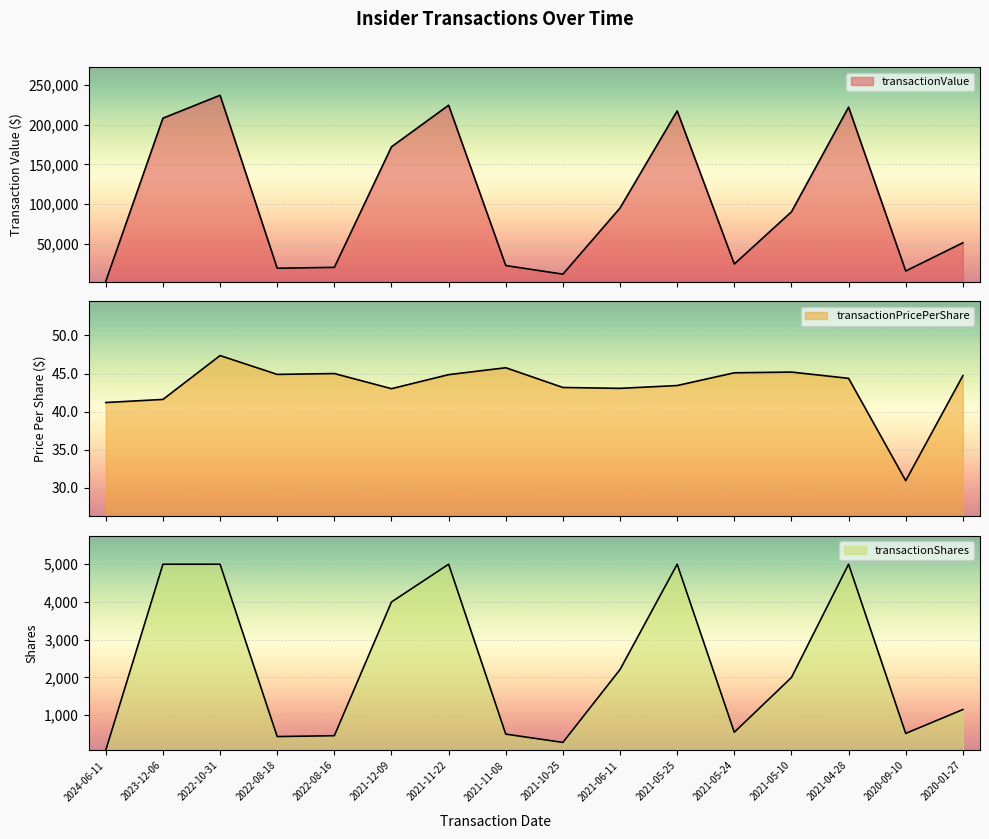

At how many categories does at least one series exceed 171860?

6